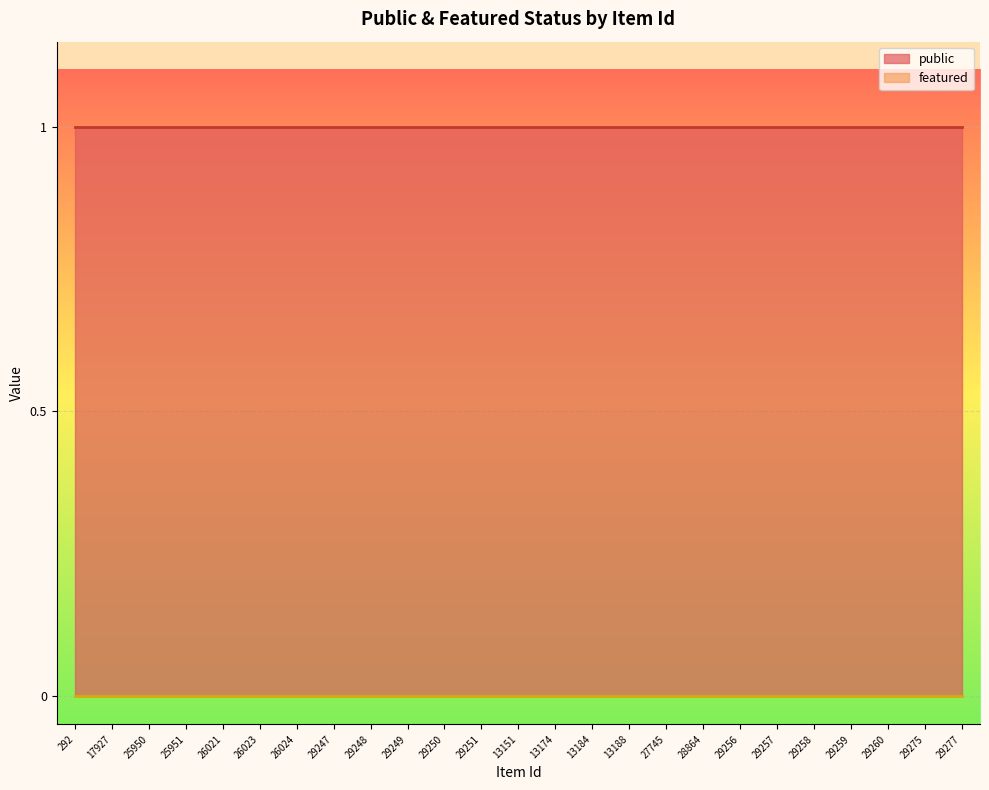

Rank the series by their average value, from highest to lowest.

public, featured